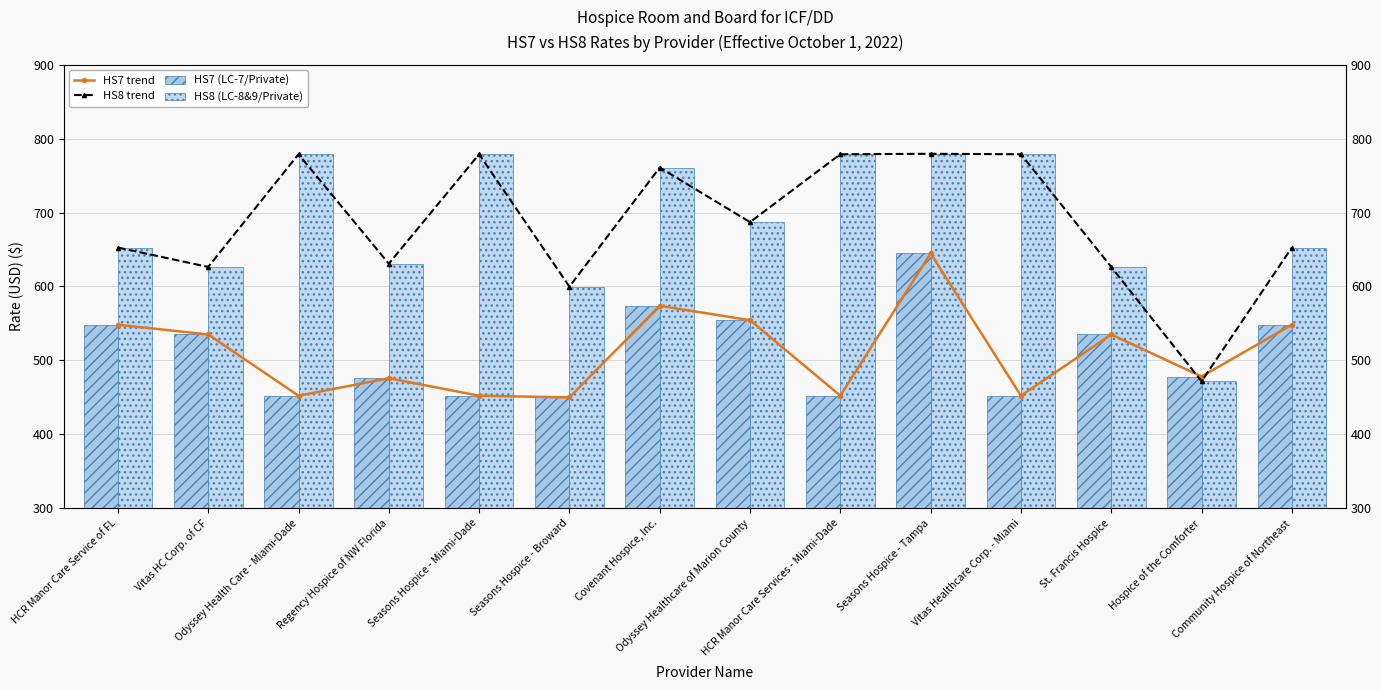

Between Regency Hospice of NW Florida and Hospice of the Comforter, which is larger?

Hospice of the Comforter